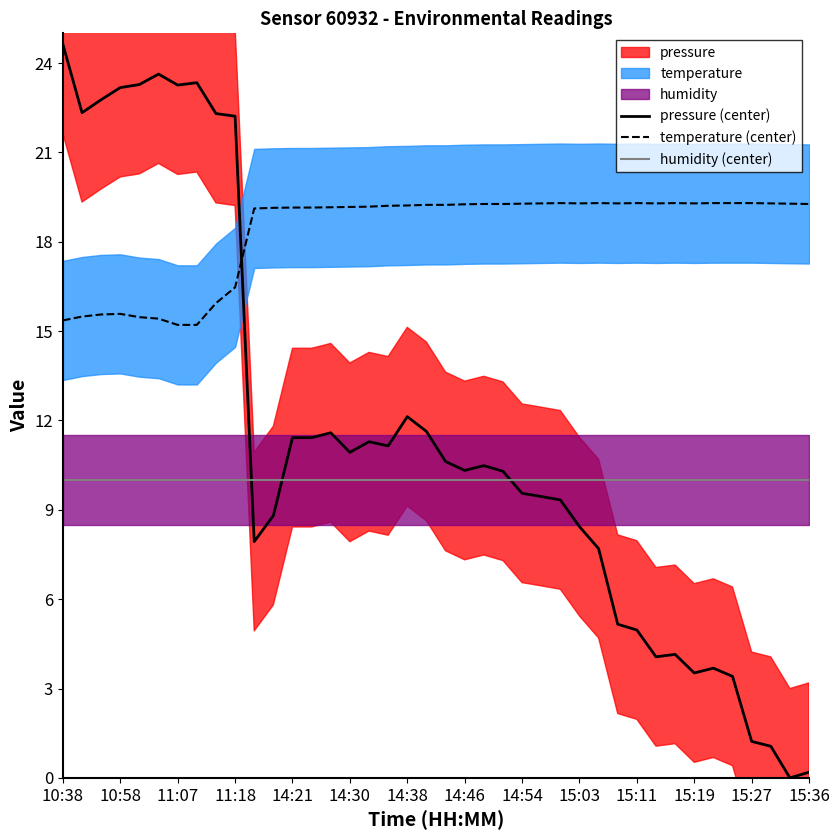

How many lines are shown in the chart?

3